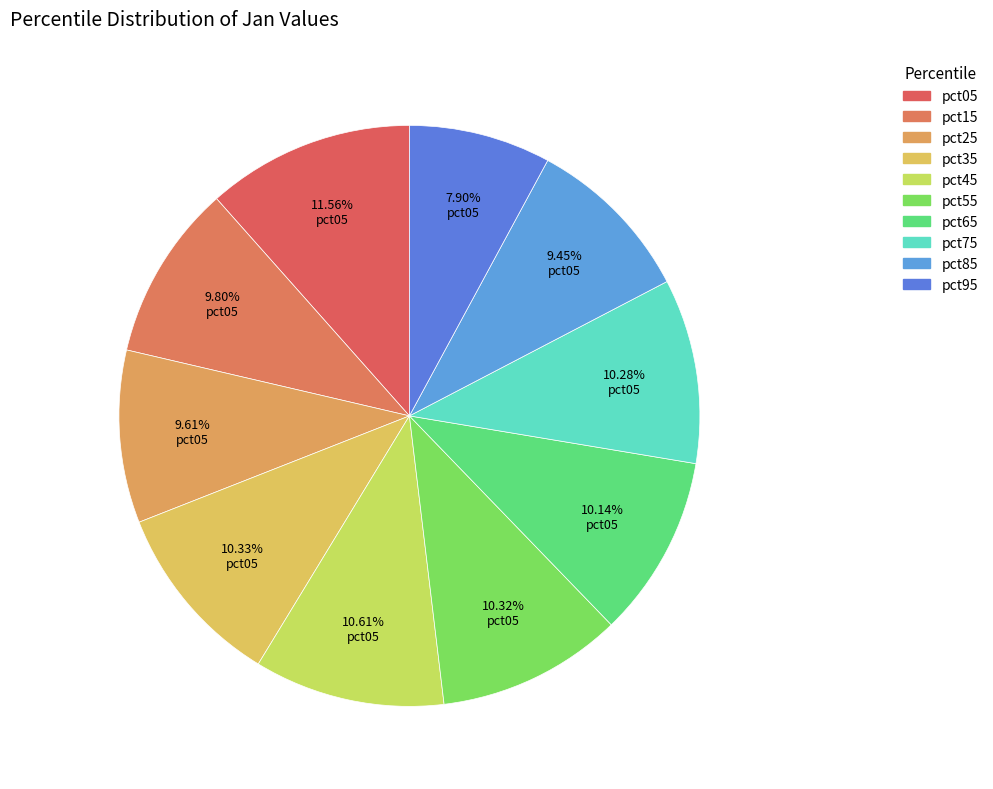

Do pct85 and pct95 together represent more than half of the pie?

No